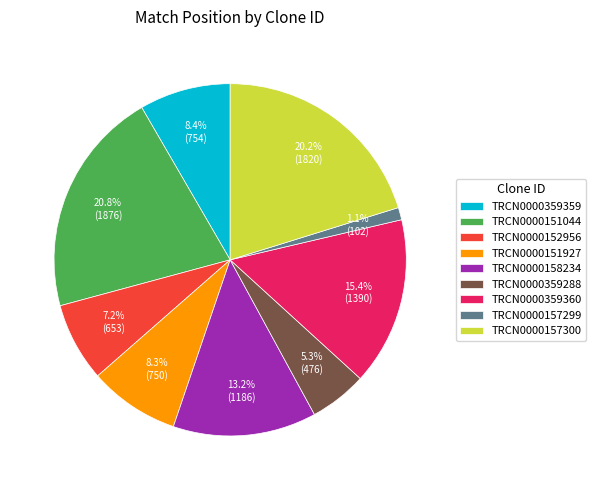

Is it true that TRCN0000359359 is 8% of the pie?

True